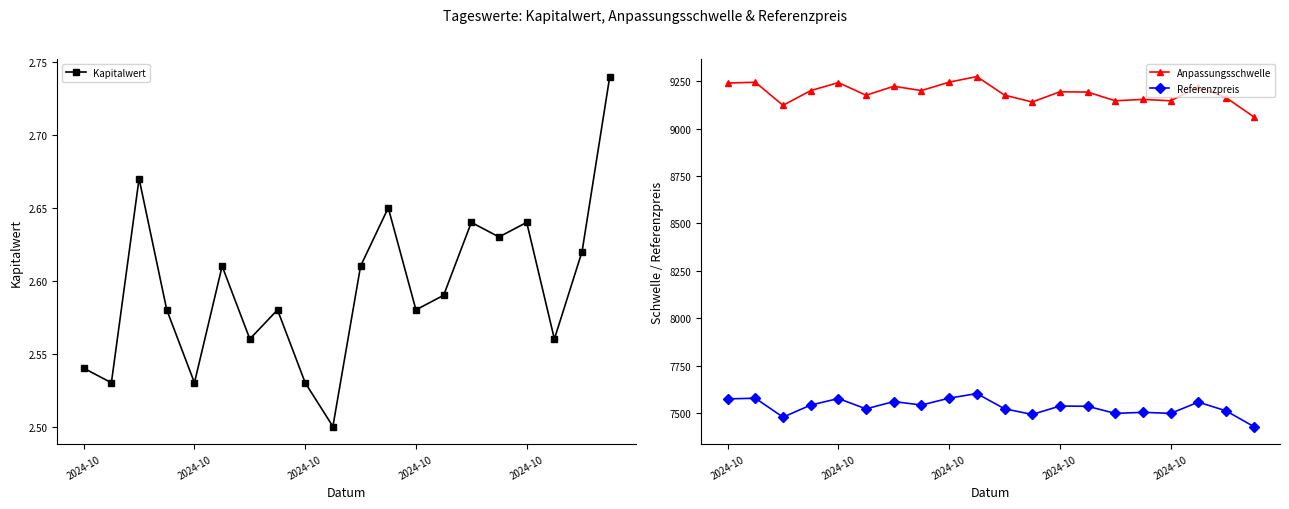

What is the difference between the maximum and minimum values in the Anpassungsschwelle series?

211.9